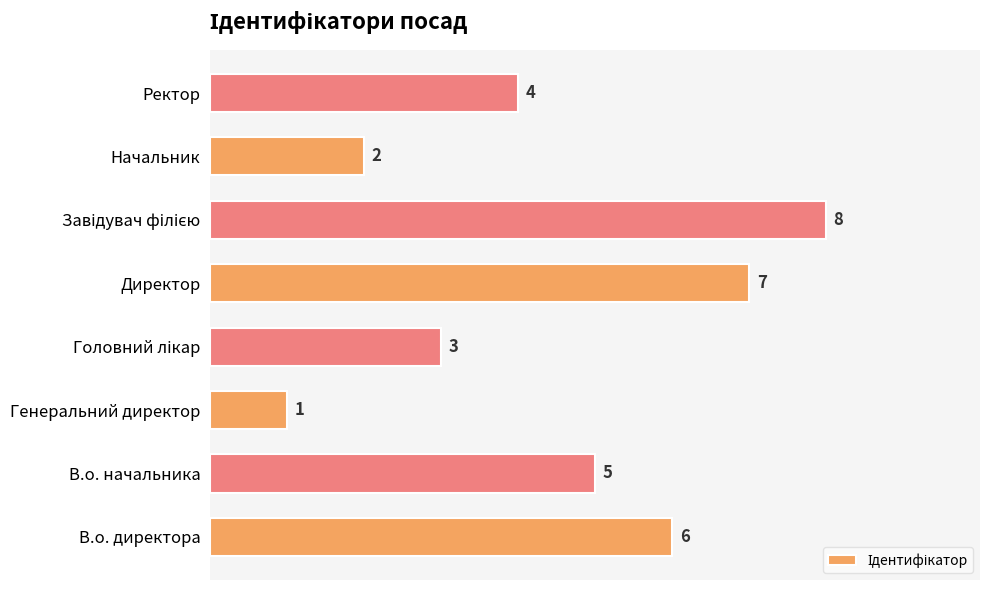

Reading bottom to top, what are all the values shown in this chart?

6	5	1	3	7	8	2	4